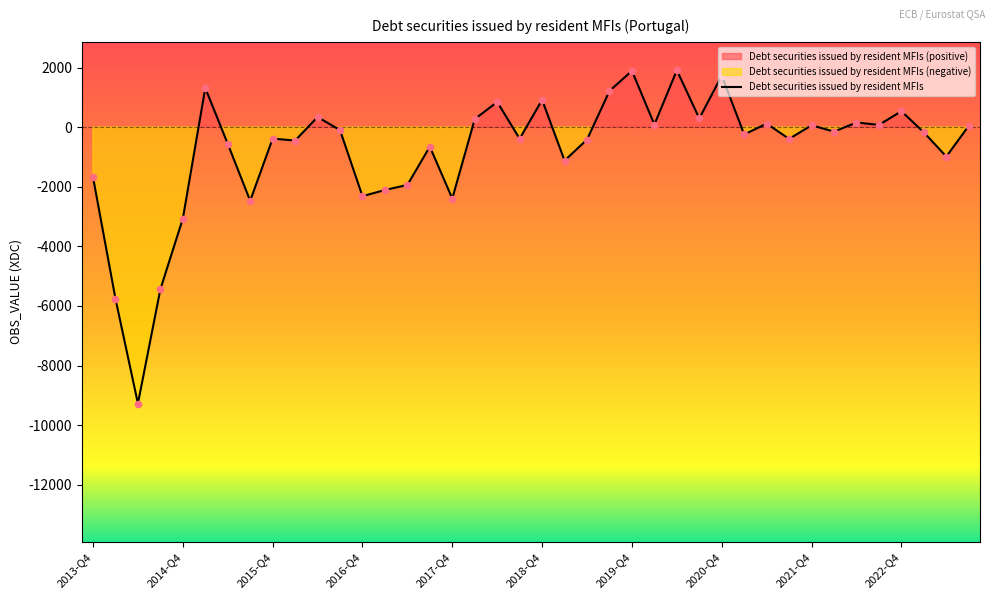

At which label is Debt securities issued by resident MFIs closest to -3683?

2014-Q4